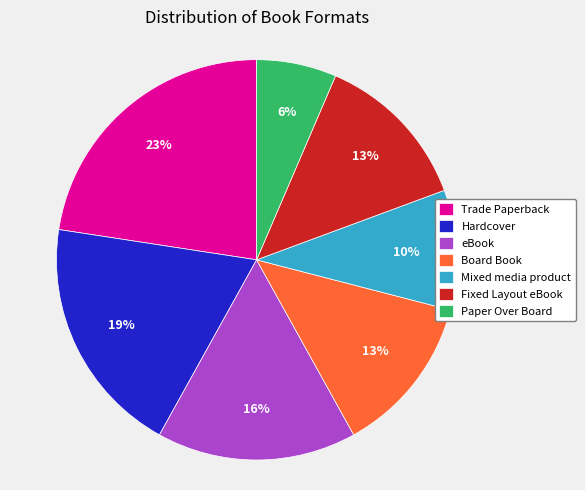

To the nearest percent, what portion does Board Book represent?

13%